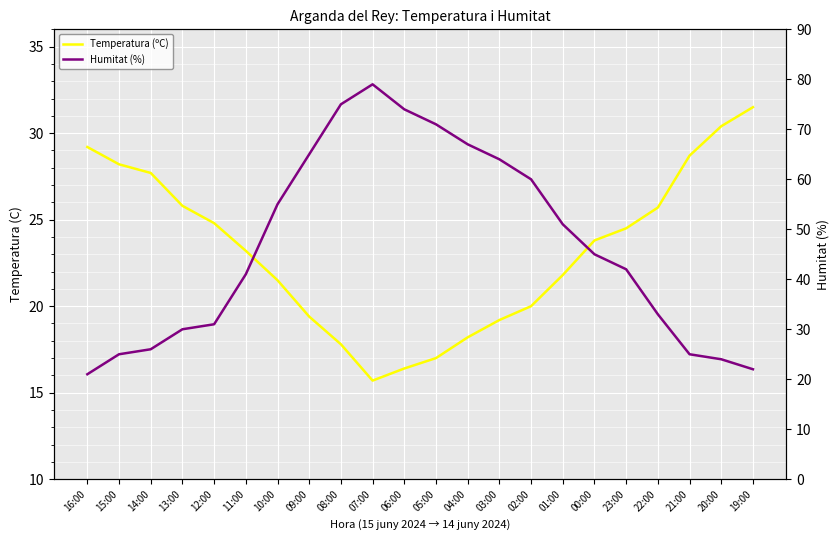

At which label does Humitat (%) first exceed 45?

10:00